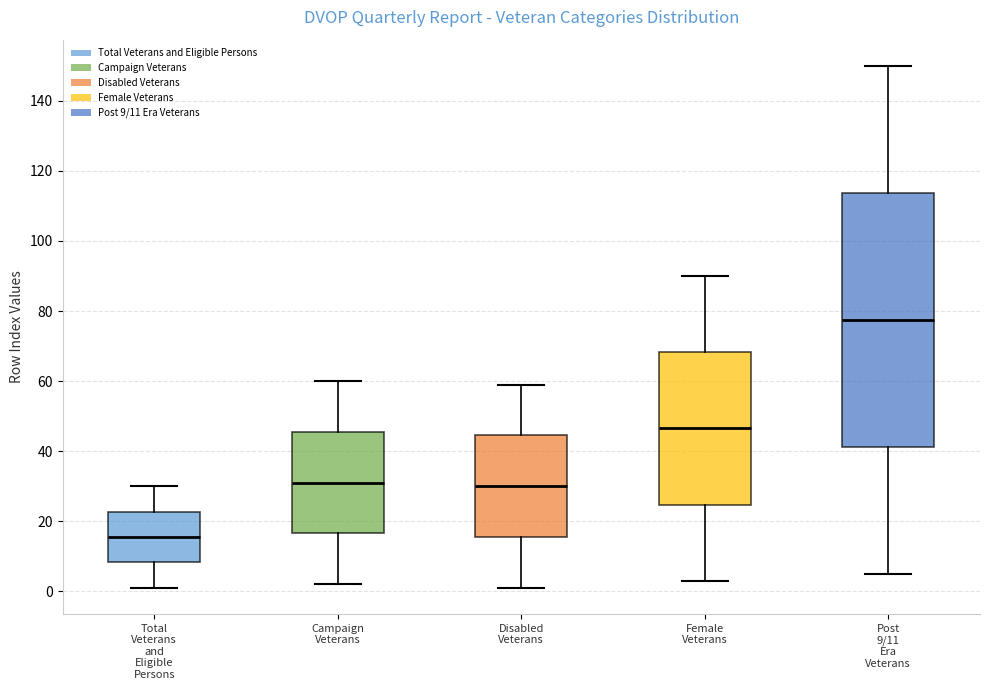

Reading left to right, transcribe this box plot: for each box, give where its median line is, the range the box spans, and where its two whiskers end, as read against the y-axis. The values are not printed on the chart, so give them approximately, as read against the axis.

Total Veterans and Eligible Persons: median 16, box 8 to 22, whiskers 2 to 30
Campaign Veterans: median 32, box 16 to 46, whiskers 2 to 60
Disabled Veterans: median 30, box 16 to 44, whiskers 2 to 60
Female Veterans: median 46, box 24 to 68, whiskers 4 to 90
Post 9/11 Era Veterans: median 78, box 42 to 114, whiskers 6 to 150